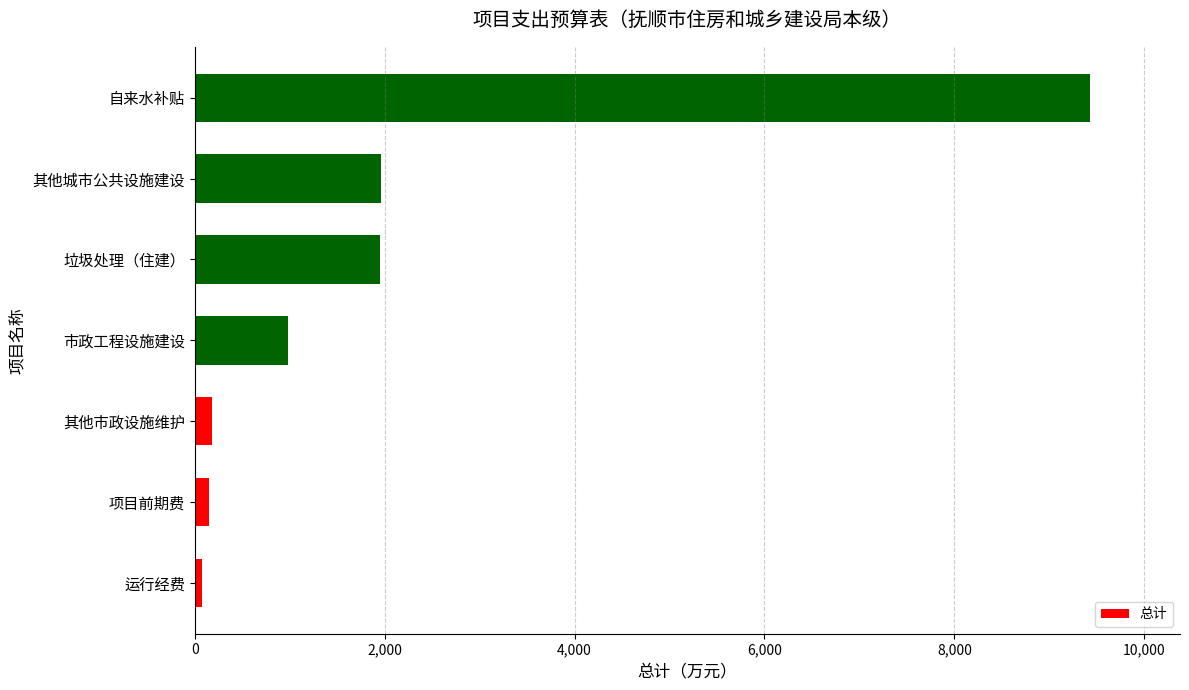

Between 运行经费 and 自来水补贴, which is larger?

自来水补贴